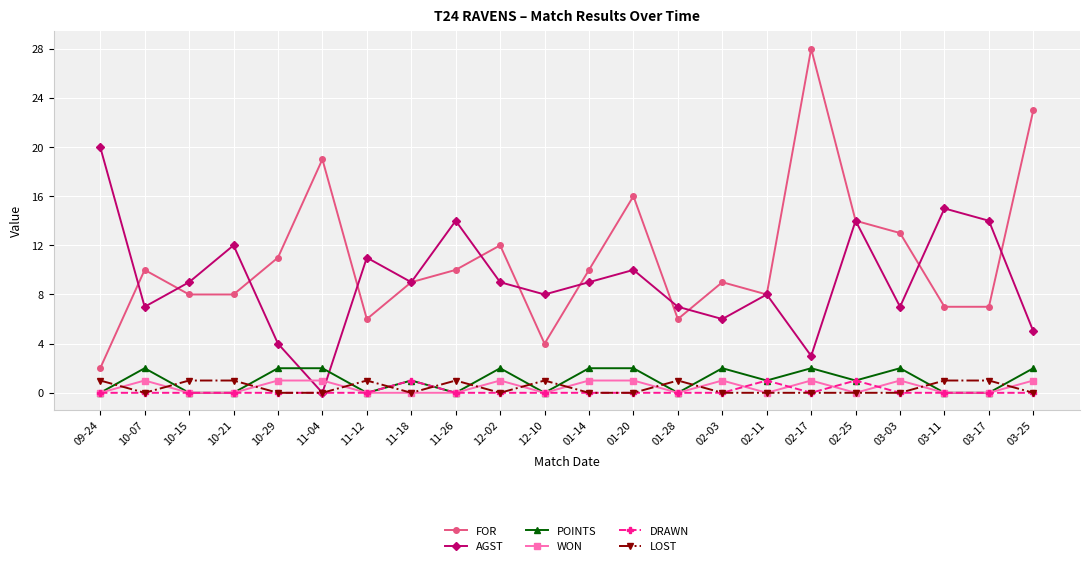

Which series has the widest spread of values?

FOR